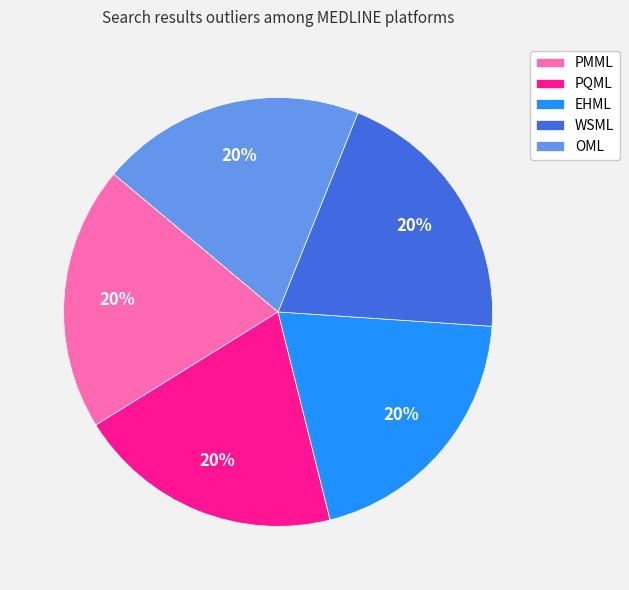

The PQML slice represents 26% of the pie. True or false?

False